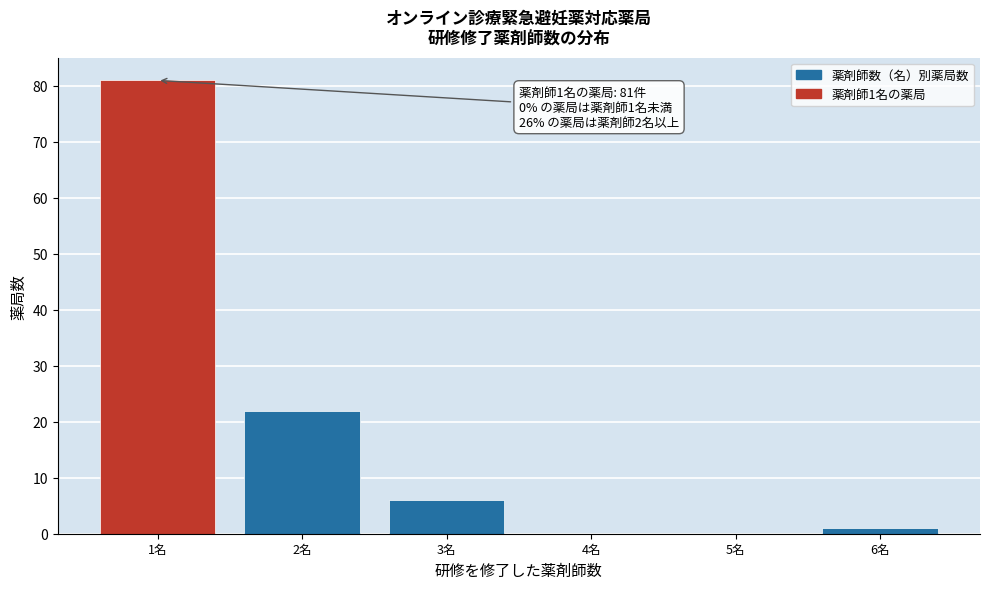

Over which range of the x-axis is the bar tallest?

0.5 to 1.5